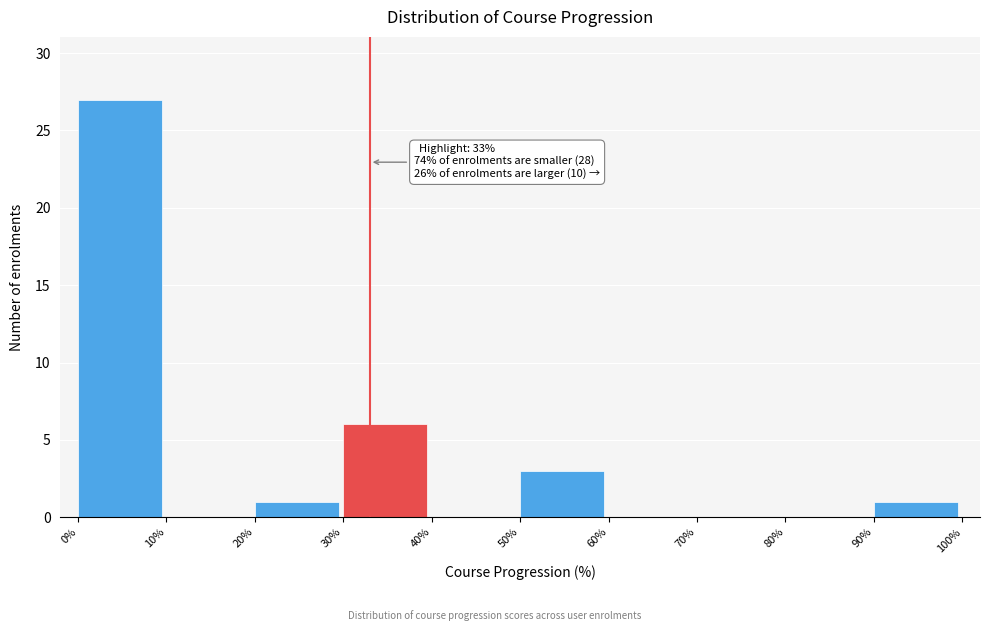

Which range on the x-axis has the tallest bar?

0% to 10%